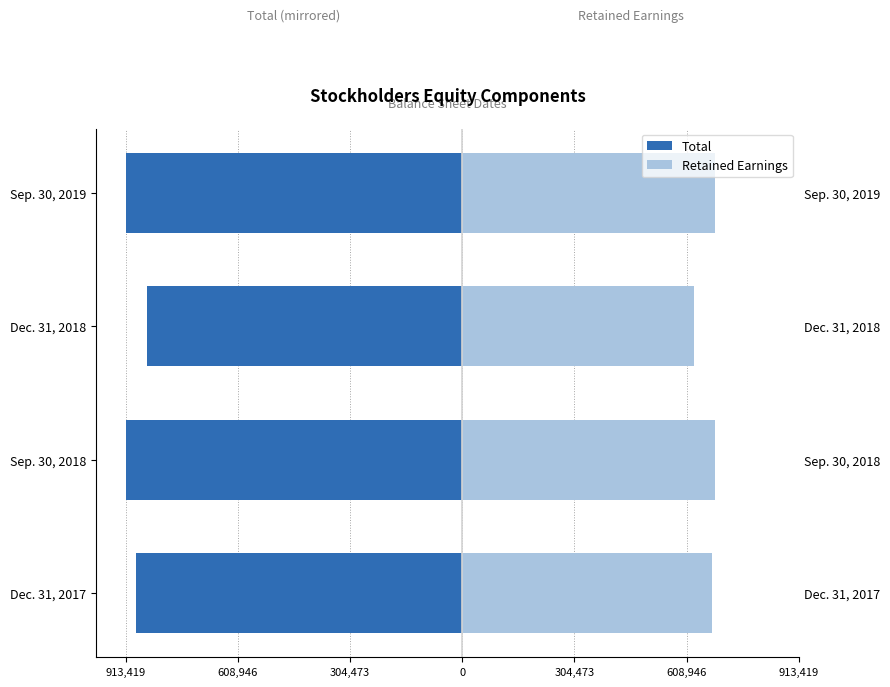

How many bars are there in each group?

2